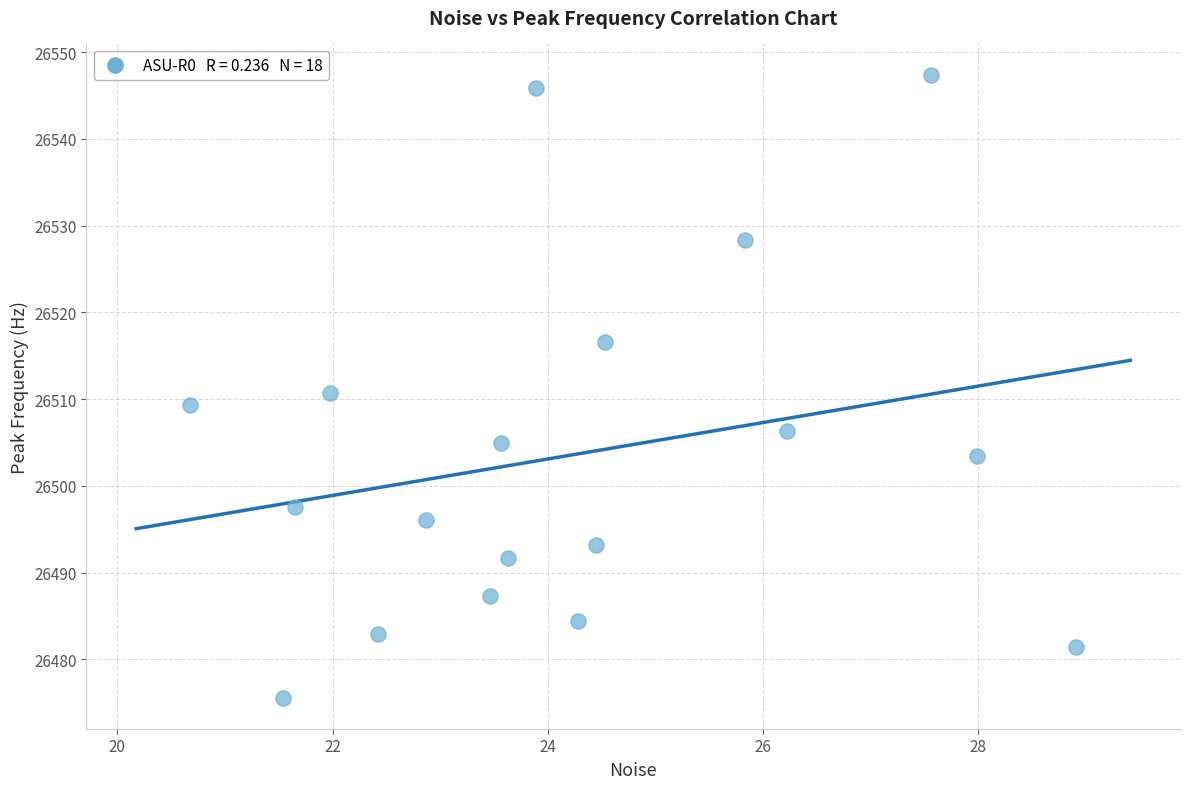

What is the range of X values (max minus min)?

8.2